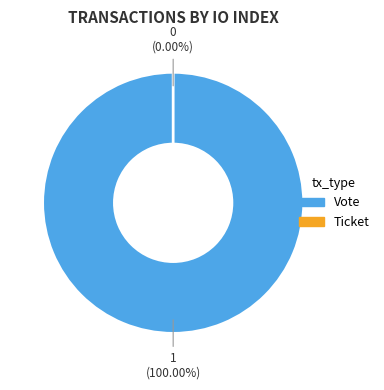

What is the largest slice in the pie chart?

Vote (io_index=1)